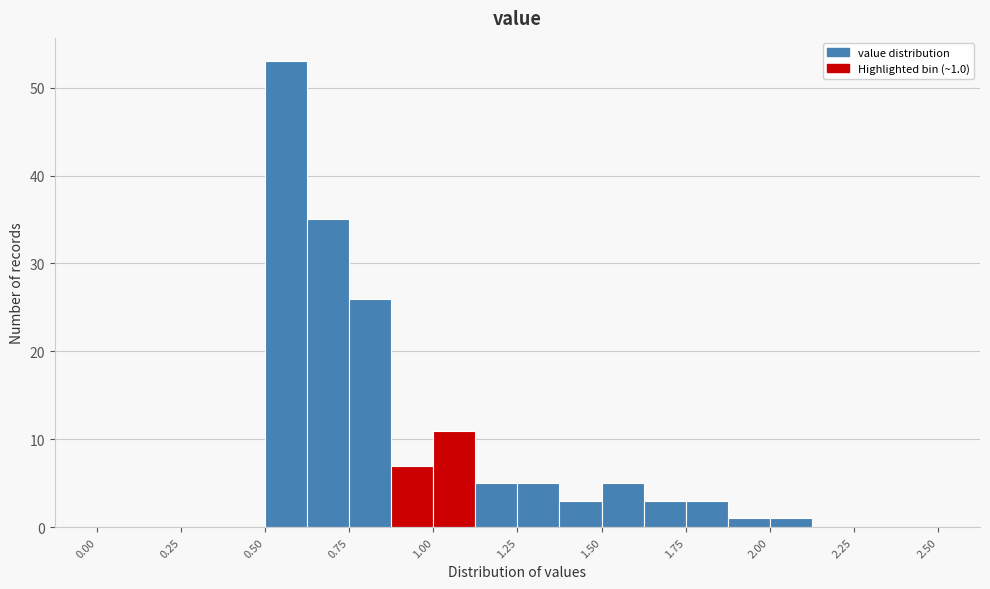

Read against the x-axis, roughly where is the centre of the tallest bar?

0.55